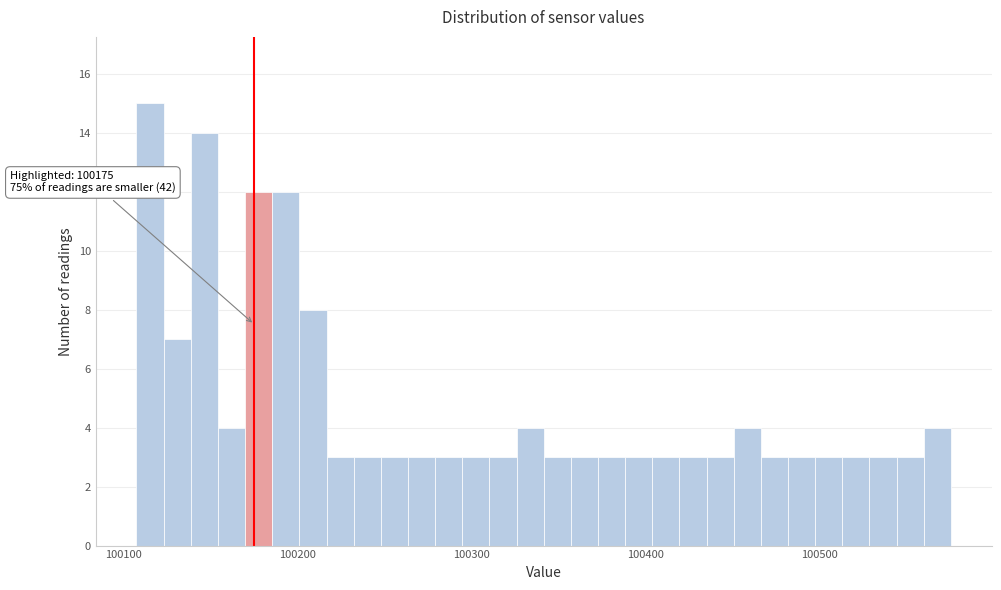

Around what value on the x-axis is the tallest bar? Give the approximate position of its centre, as read against the axis.

100120